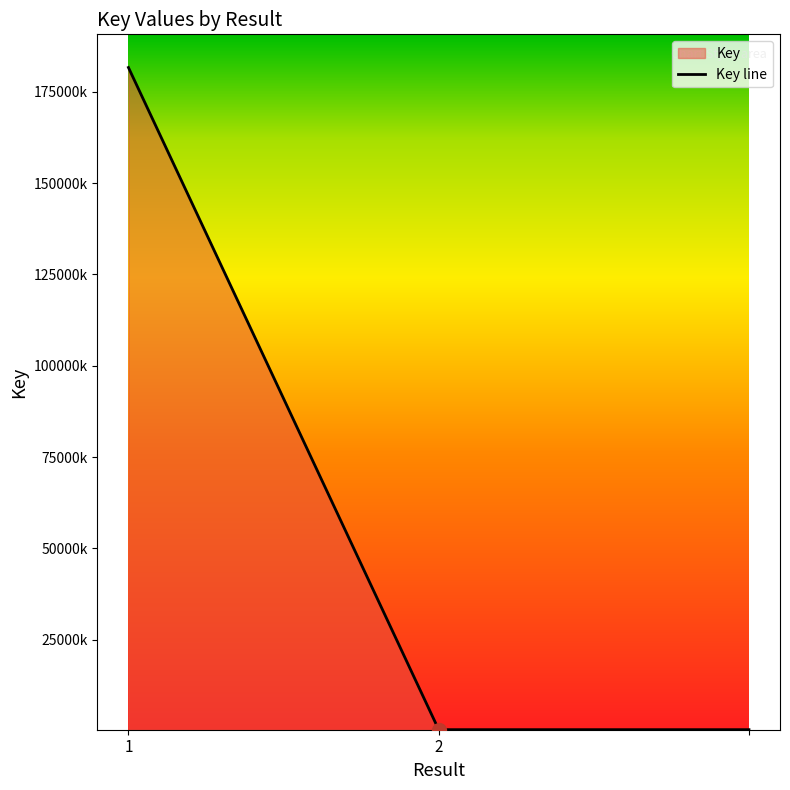

Reading right to left, list all the values displayed in this chart.

=316902	2=316902	1=181684857